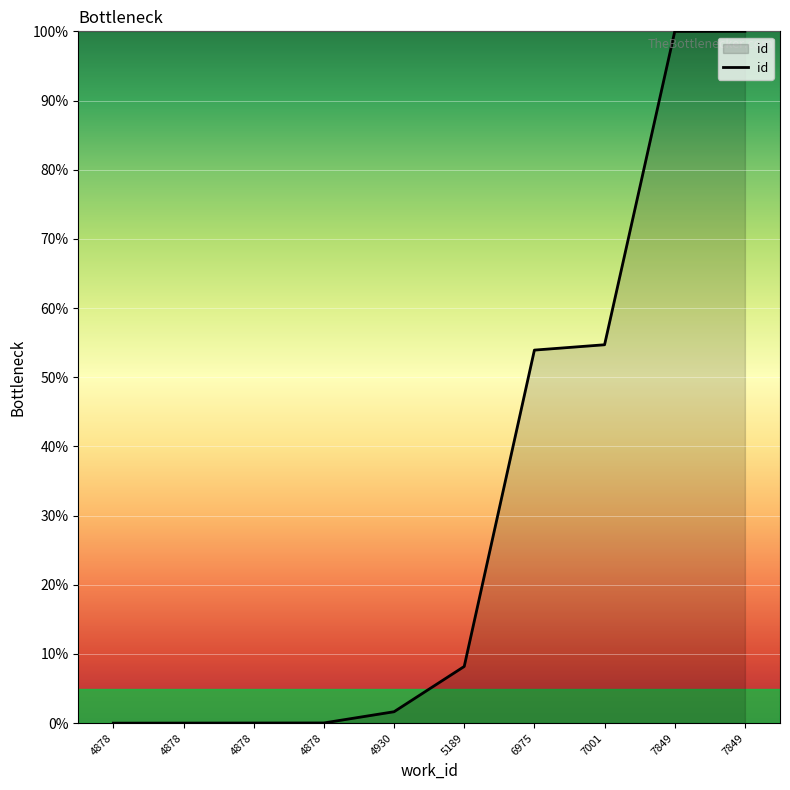

How many lines are shown in the chart?

1